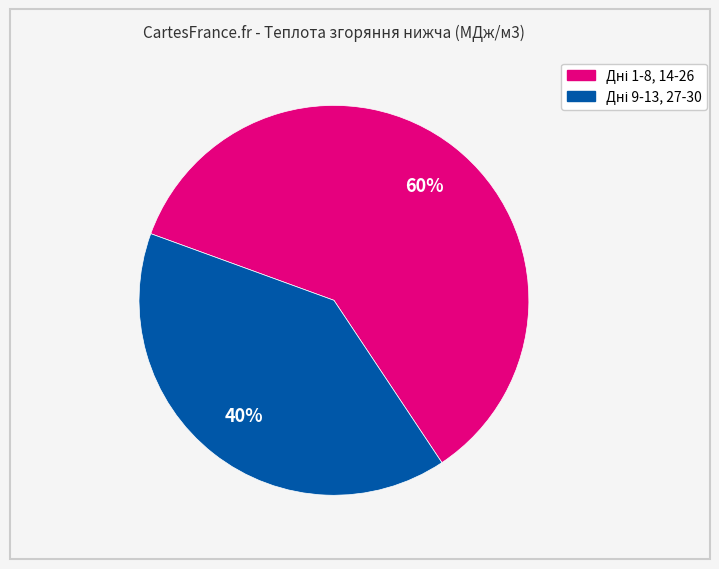

To the nearest percent, what is the difference between the largest and smallest slice percentages?

20%